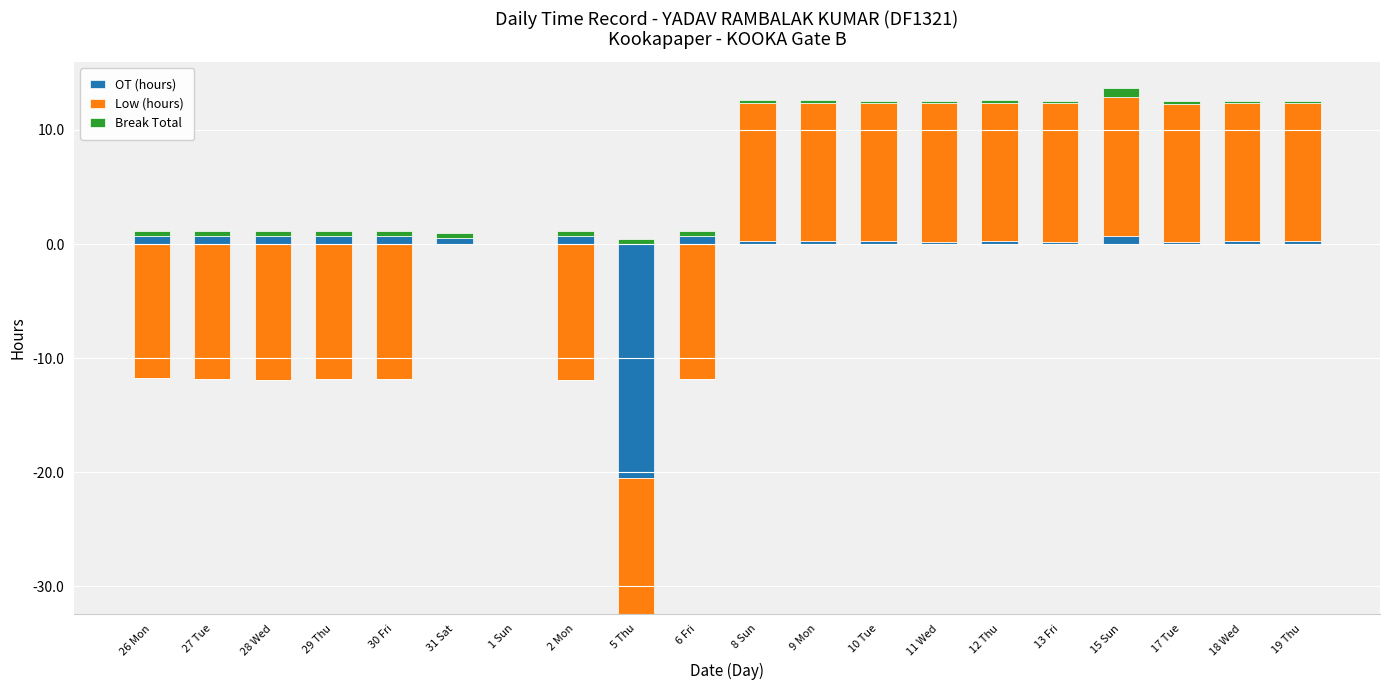

Is it true that Low (hours) equals 12.1 at 19 Thu?

True